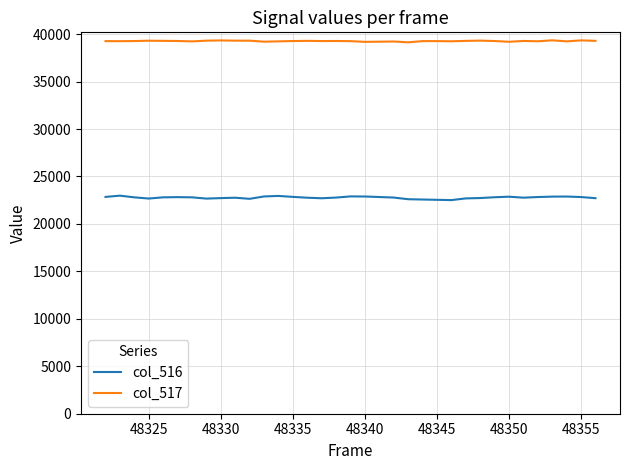

Which series has the largest total across all categories?

col_517